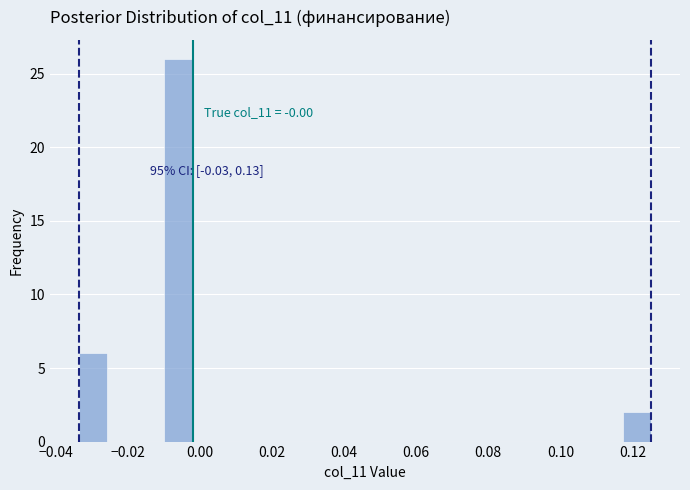

Read against the x-axis, roughly where is the centre of the tallest bar?

-0.006